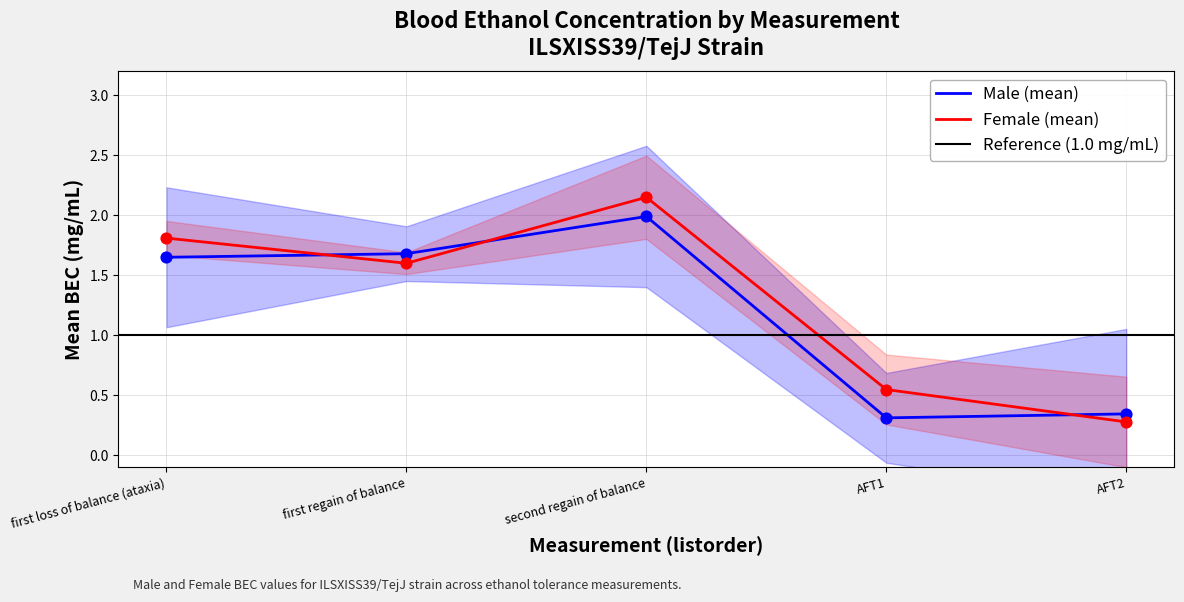

Is the value of mean_f at second regain of balance greater than the value of mean_m at first regain of balance?

Yes